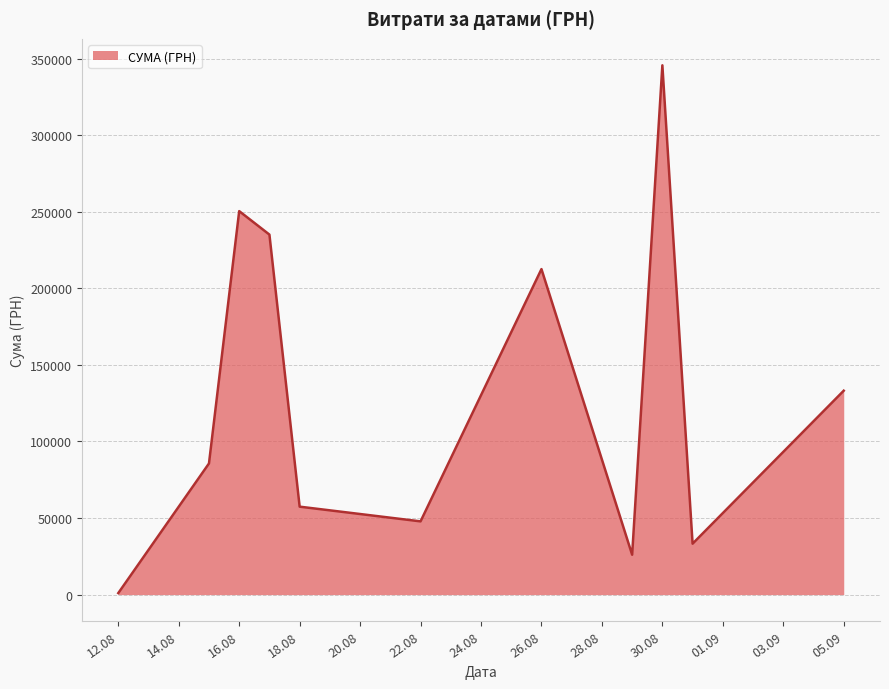

What is the difference between the maximum and minimum values?

344689.0